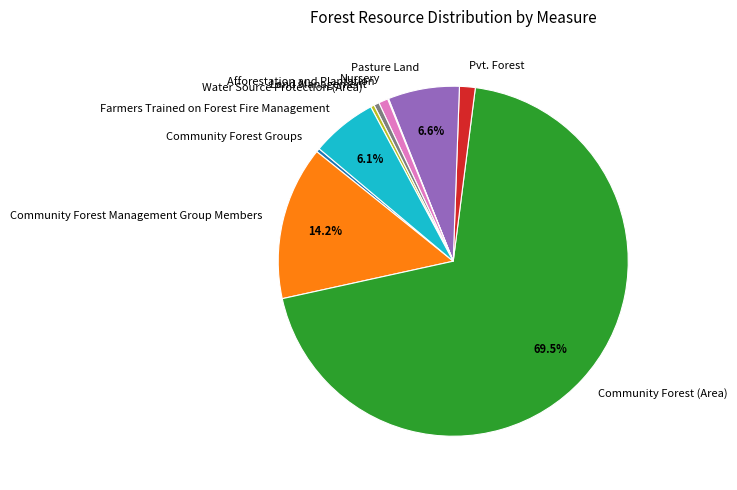

Is there a majority slice in this chart?

Yes